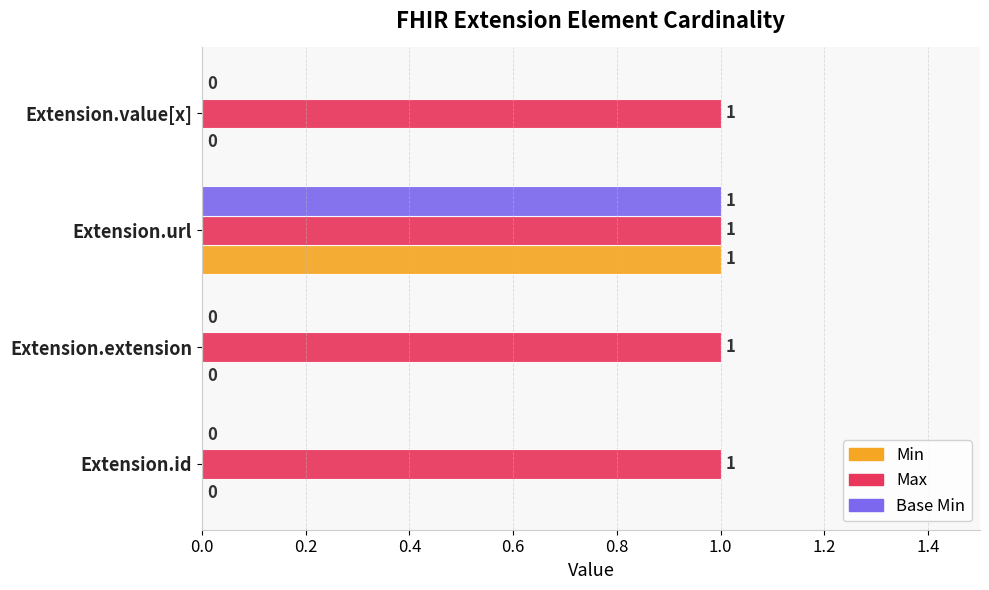

At which category is the sum across all series the highest?

Extension.url